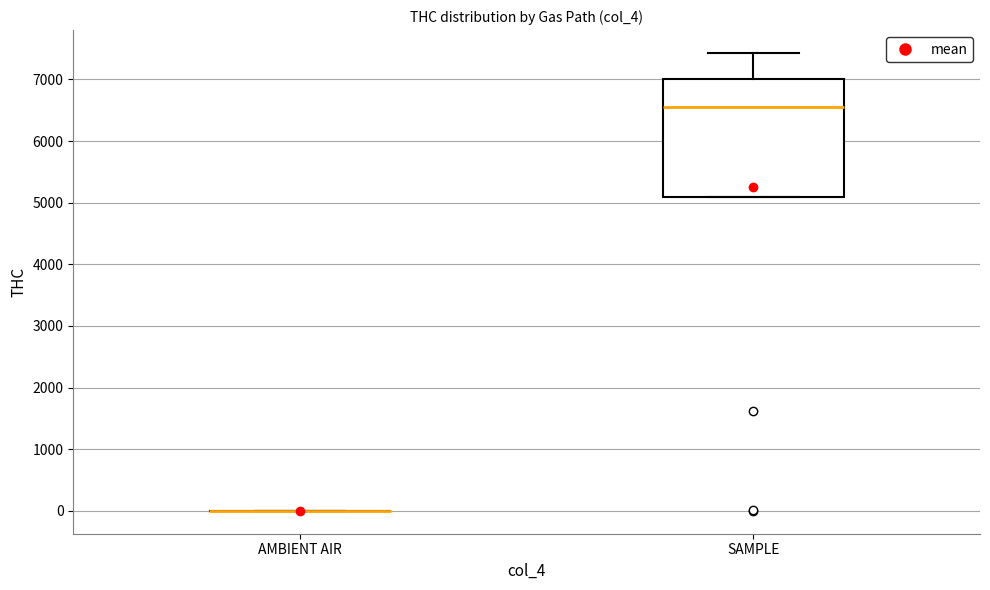

Reading left to right, read every box against the y-axis: the position of its median line, the range the box covers, and the ends of its whiskers. The values are not printed on the chart, so give them approximately, as read against the axis.

AMBIENT AIR: box collapsed to a line at 0, whiskers 0 to 0
SAMPLE: median 6600, box 5100 to 7000, whiskers 5100 to 7400